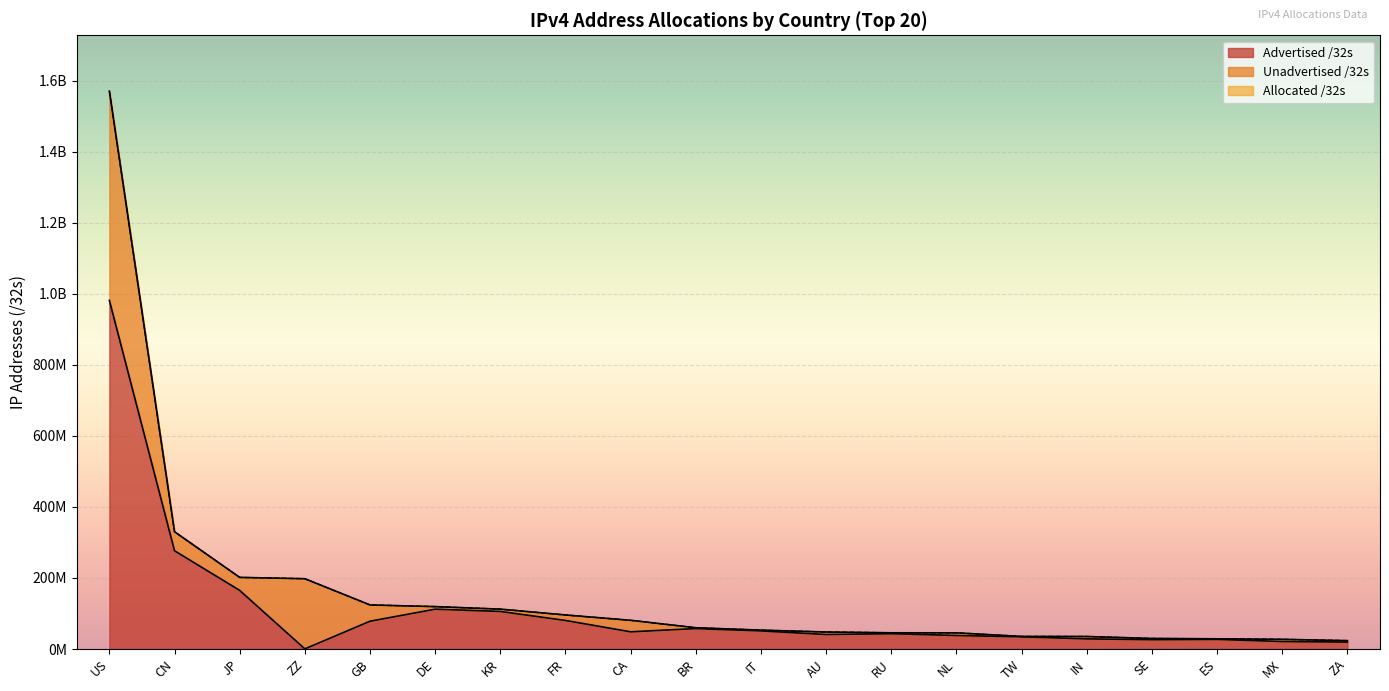

At how many categories does at least one series exceed 933522604?

1